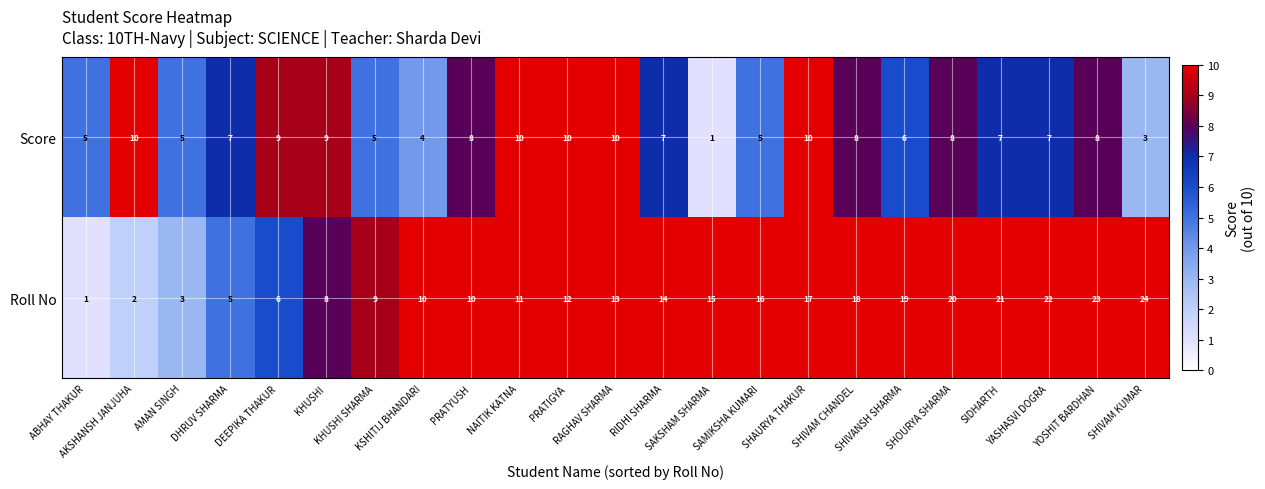

What is the average value of the Score series?

7